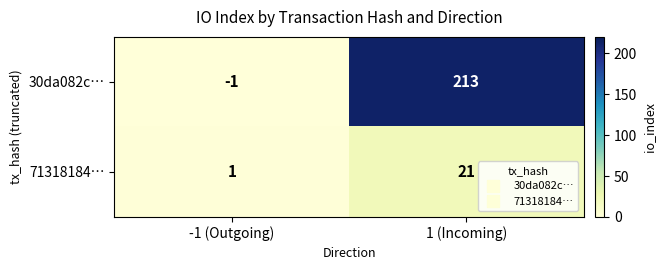

At -1 (Outgoing), list the series in order from largest to smallest.

71318184…, 30da082c…